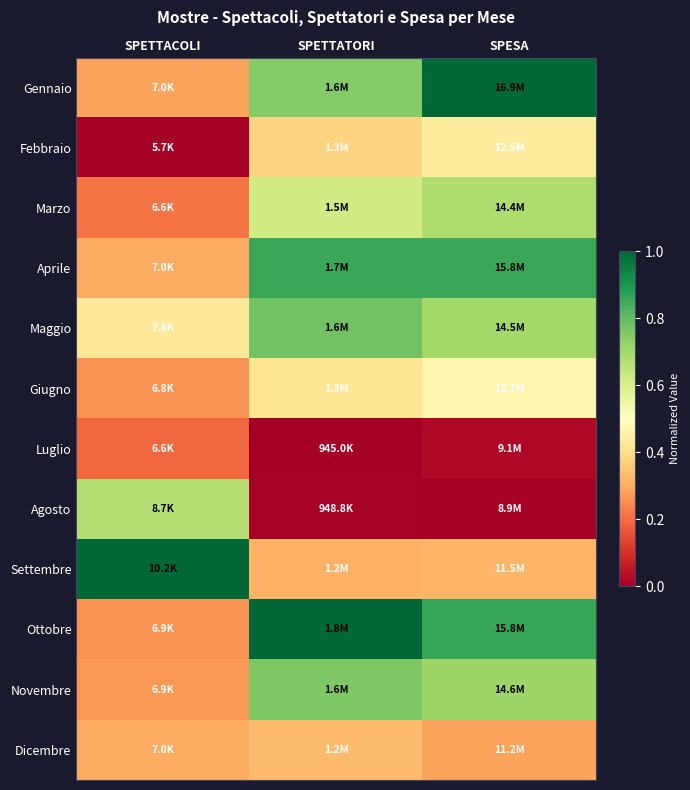

Which has a higher value, SPETTATORI or SPETTACOLI?

SPETTATORI